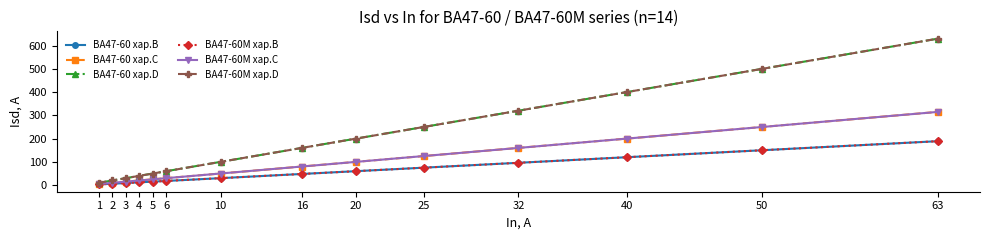

Is this an area chart (filled region under the line)?

No